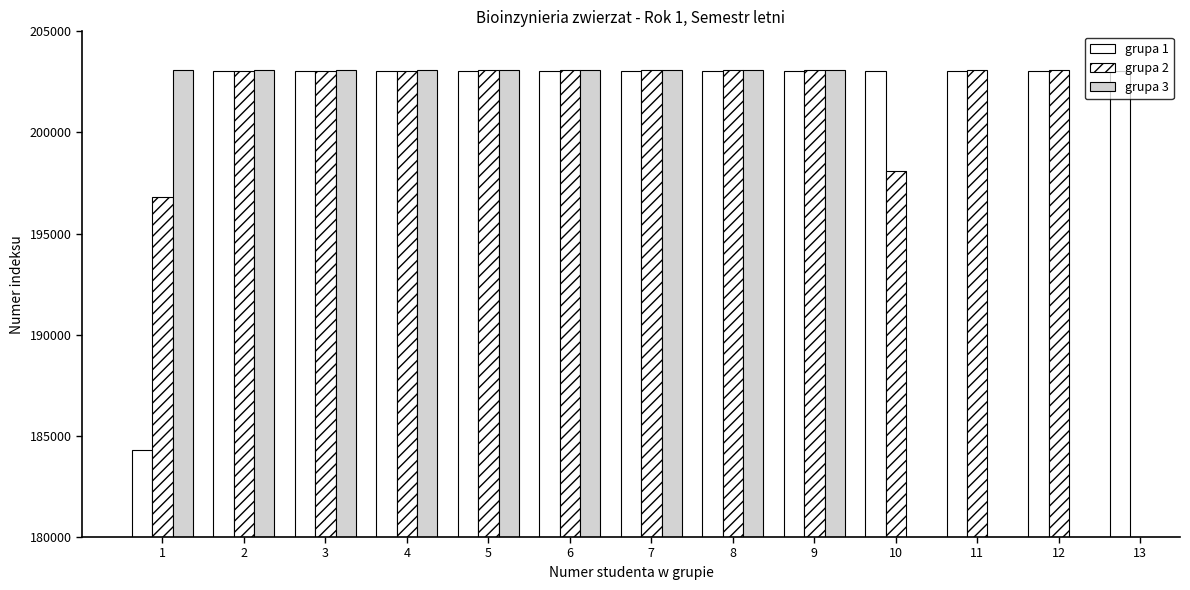

What is the total value across all series at 5?

609188.0